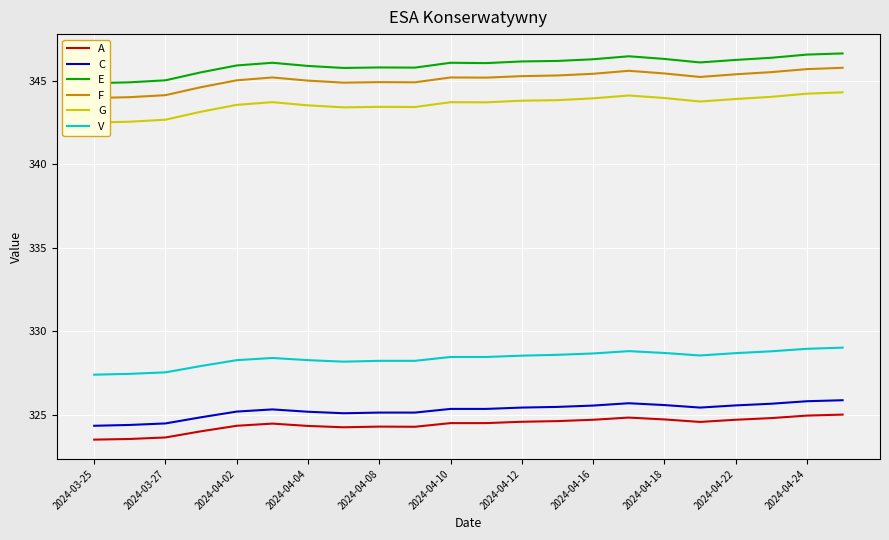

True or false: V and A cross at least once.

False